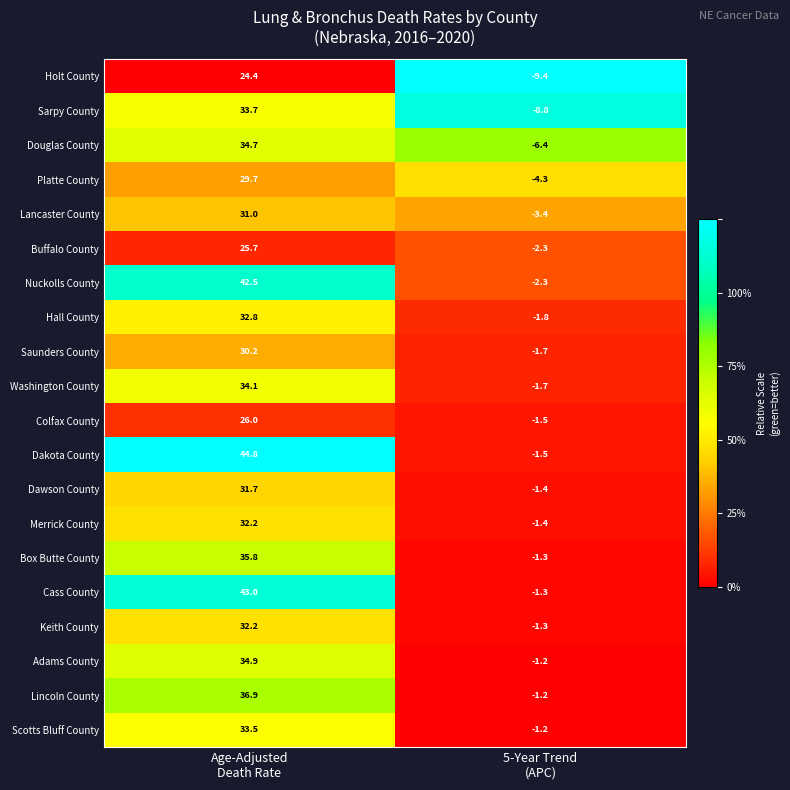

Which category has the highest value across all series?

Age-Adjusted
Death Rate